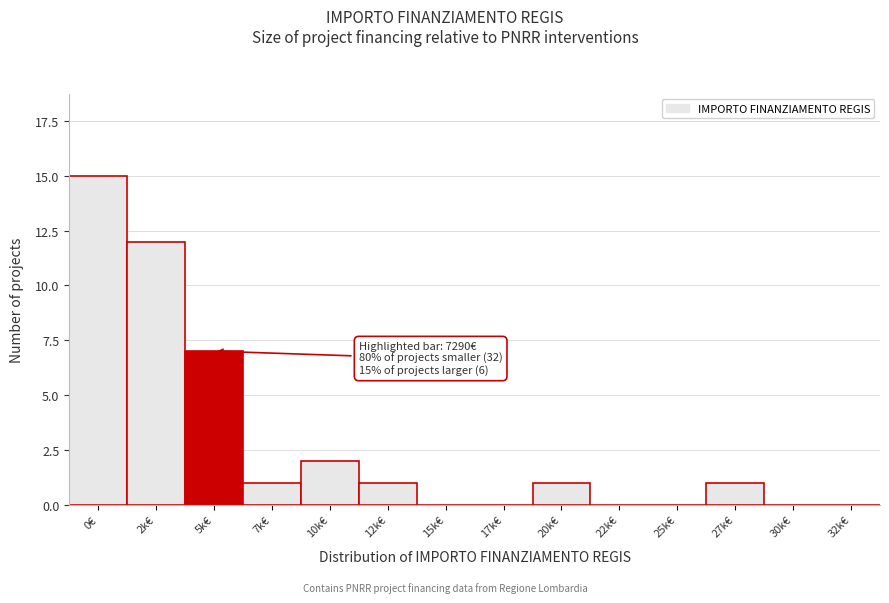

Reading left to right, what are all the values shown in this chart?

0€=15	2k€=12	5k€=7	7k€=1	10k€=2	12k€=1	15k€=0	17k€=0	20k€=1	22k€=0	25k€=0	27k€=1	30k€=0	32k€=0